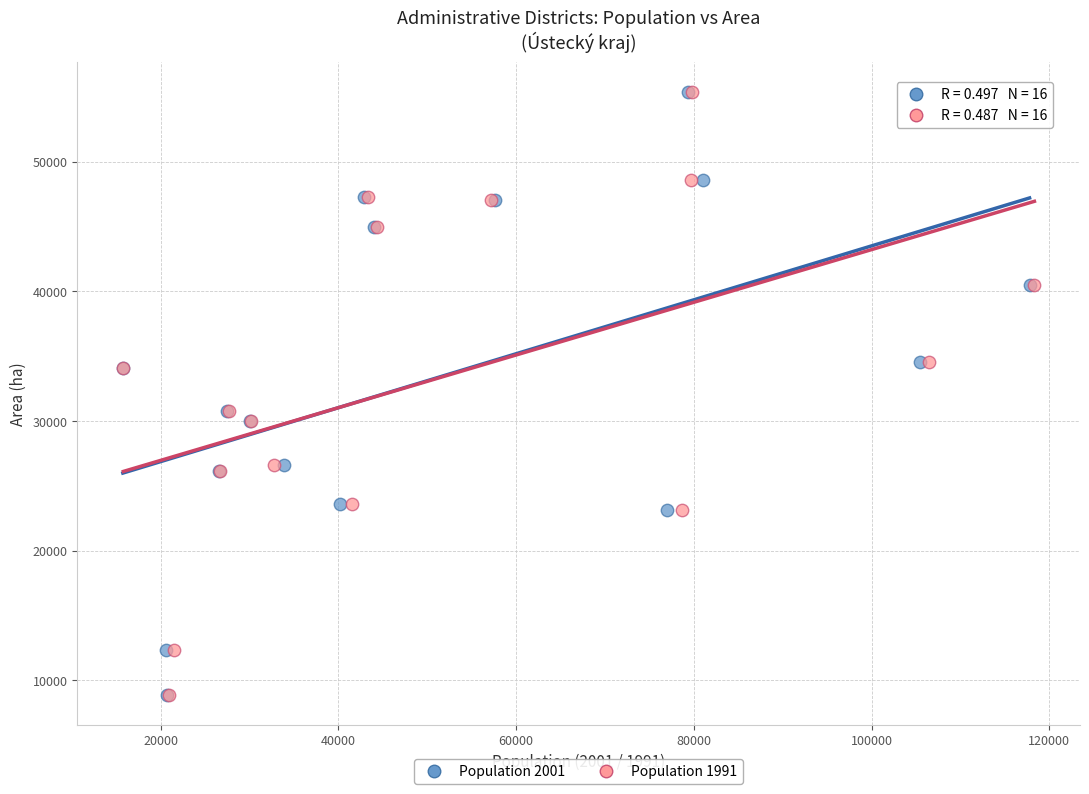

What are all the series names shown in the legend?

Population 2001, Population 1991